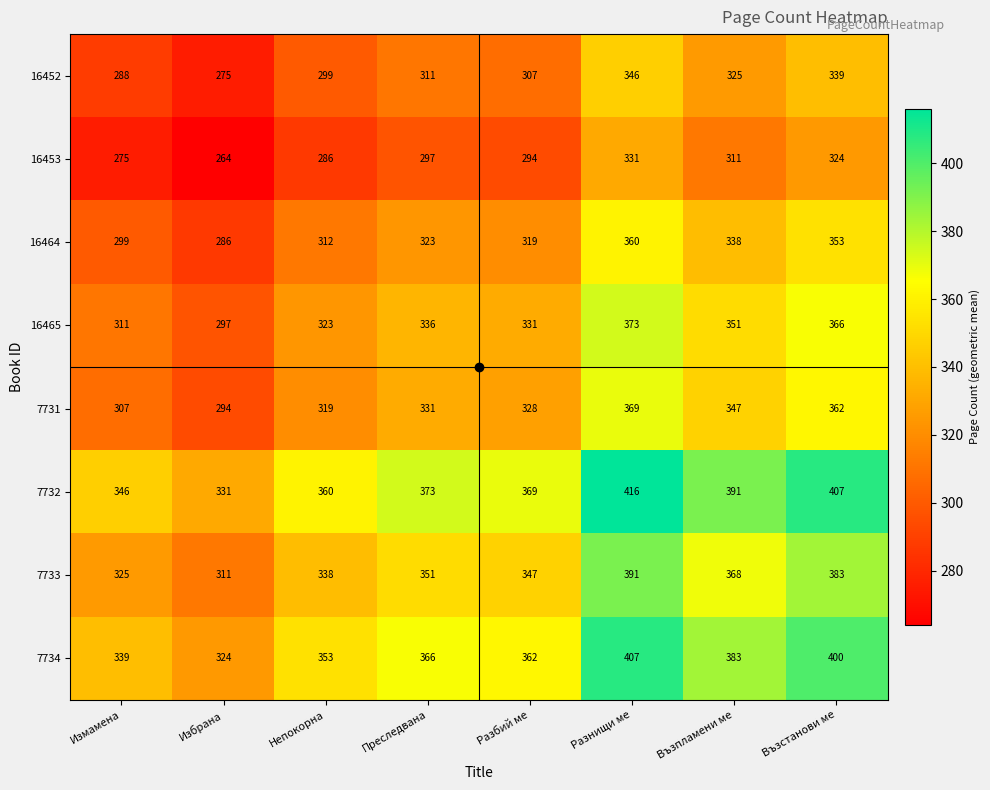

What is the difference between the maximum and minimum values in the 16464 series?

74